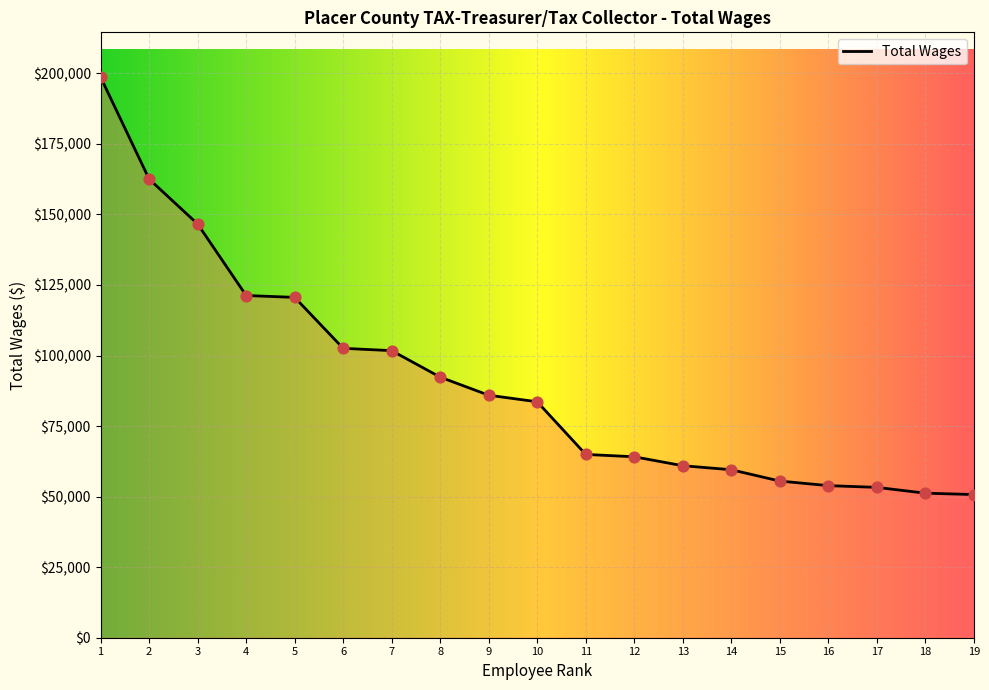

What is the ratio of the value at 10 to the value at 13?

1.4